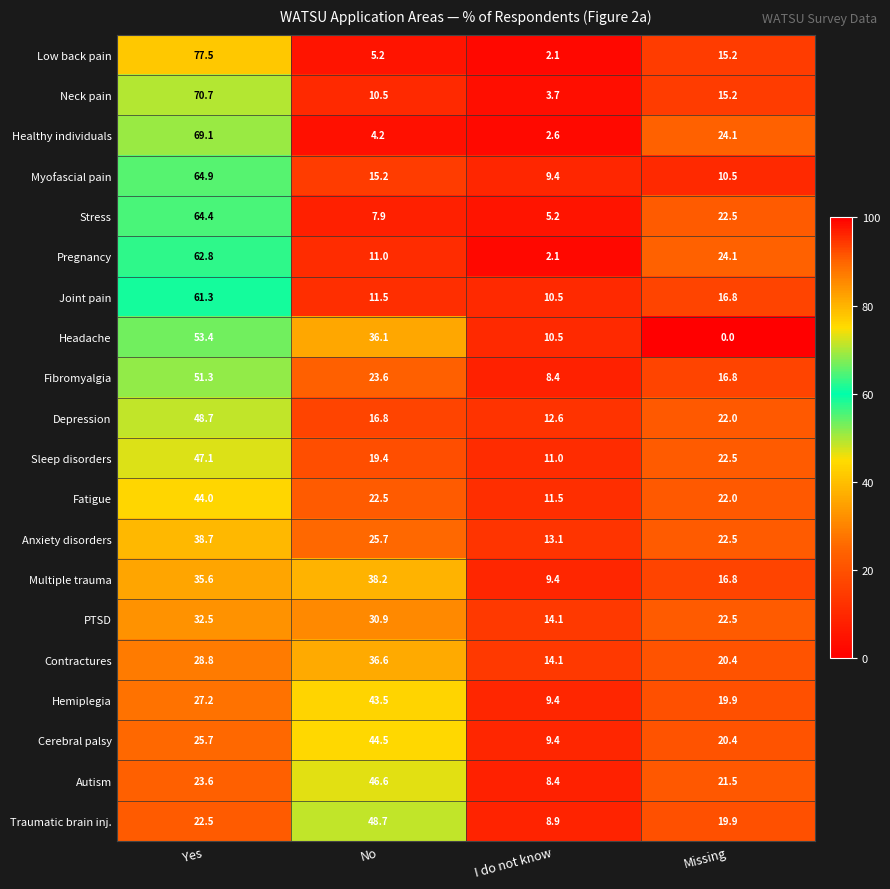

How many distinct data groups are displayed?

20